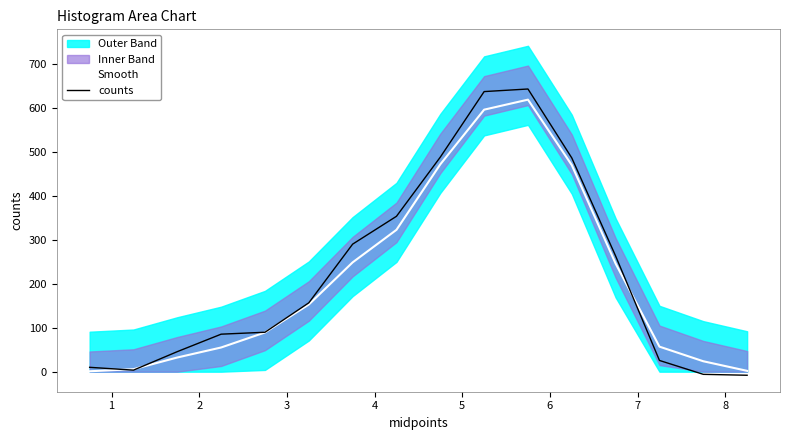

Reading left to right, list all the values displayed in this chart.

Smooth: 0.9	5.7	32.3	55.1	89.3	152.9	248.9	323.0	472.1	596.6	619.4	470.2	246.0	57.0	23.8	1.9
counts: 9.9	3.5	45.7	85.4	89.8	156.8	290.4	353.8	488.5	637.8	643.7	486.6	263.4	25.6	-6.0	-8.1